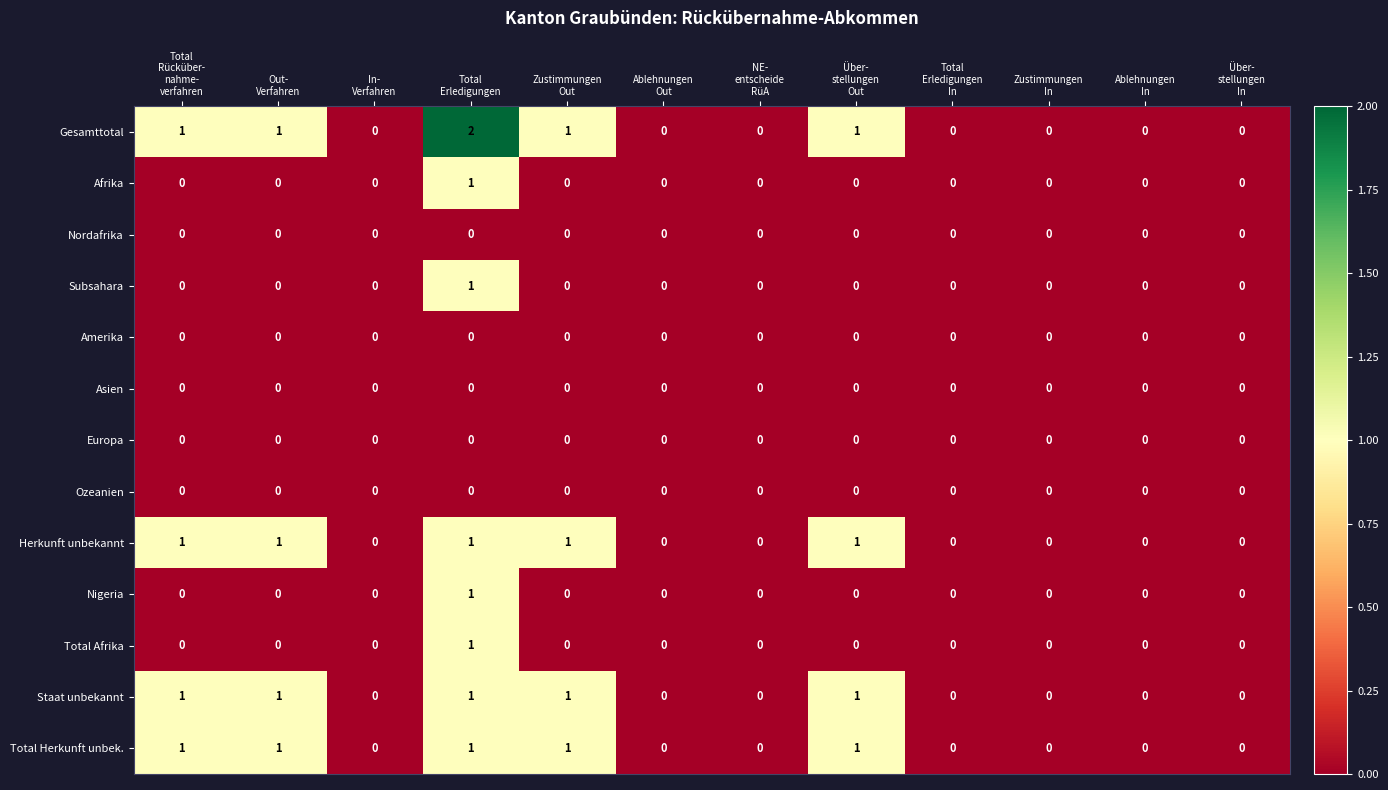

Which series has the largest total across all categories?

Gesamttotal